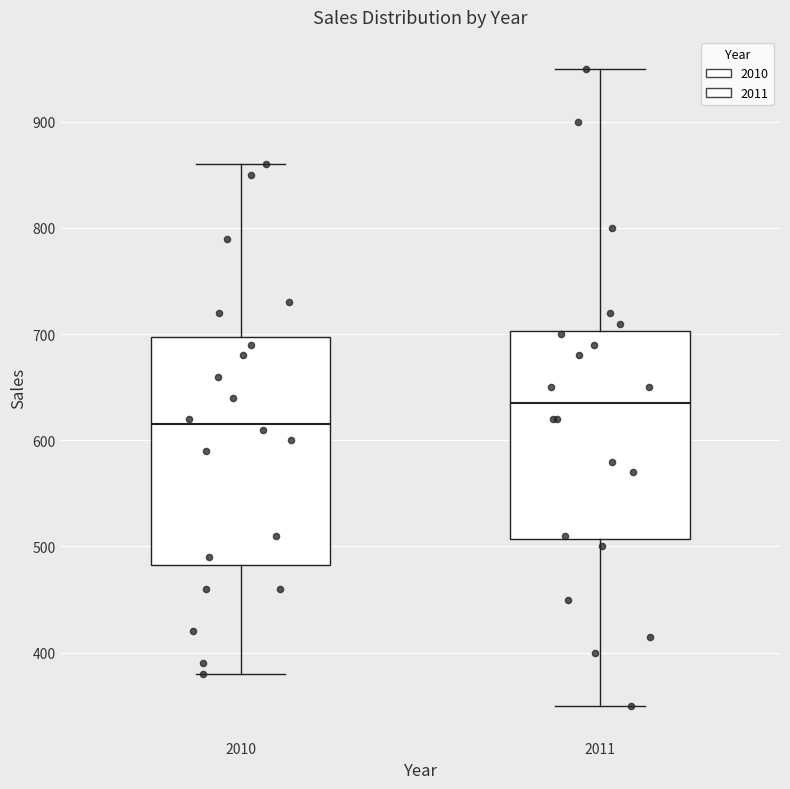

Which box is the tallest, from its lower edge to its upper edge?

2010